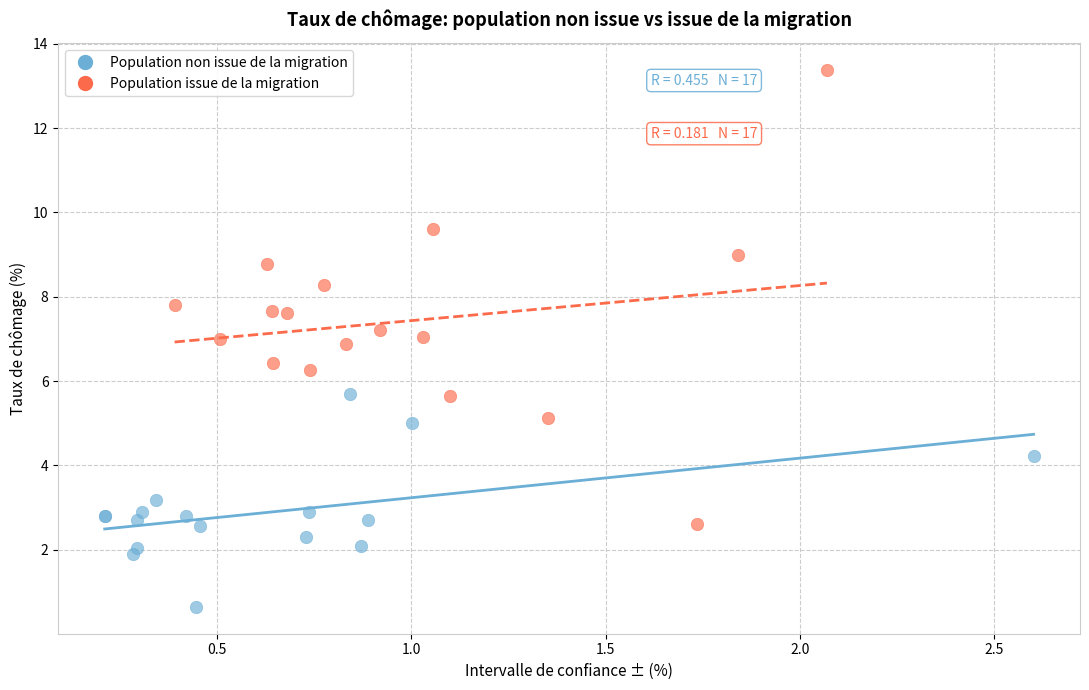

What are all the series names shown in the legend?

Population non issue de la migration, Population issue de la migration